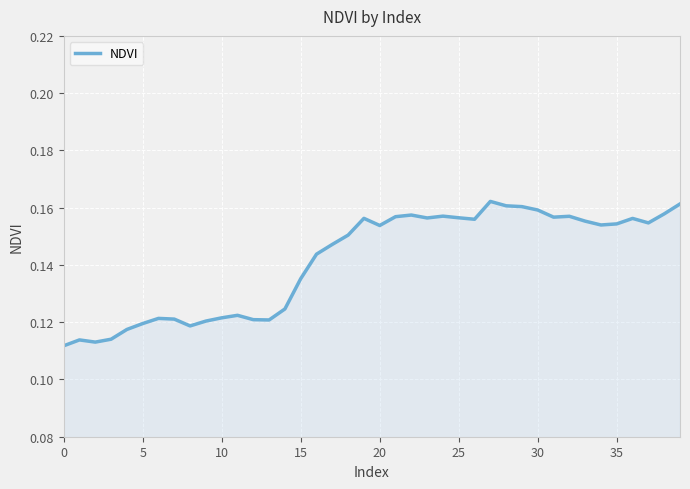

True or false: the data has more than 0 interior local peaks.

True